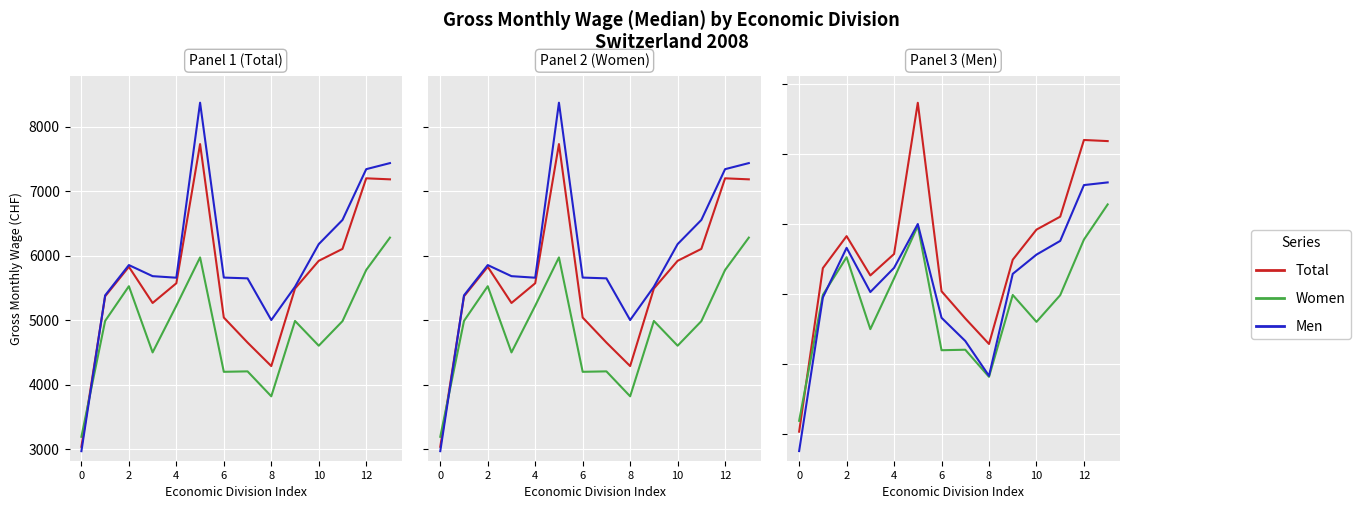

At how many categories does at least one series exceed 4465?

13